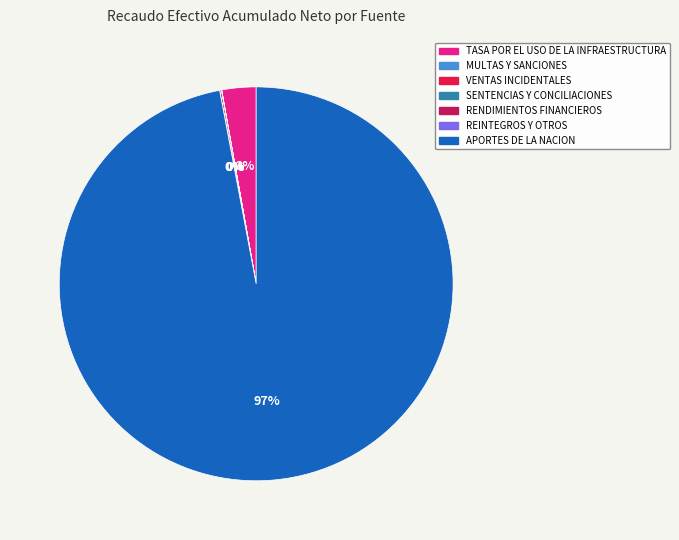

What is the largest slice in the pie chart?

APORTES DE LA NACION